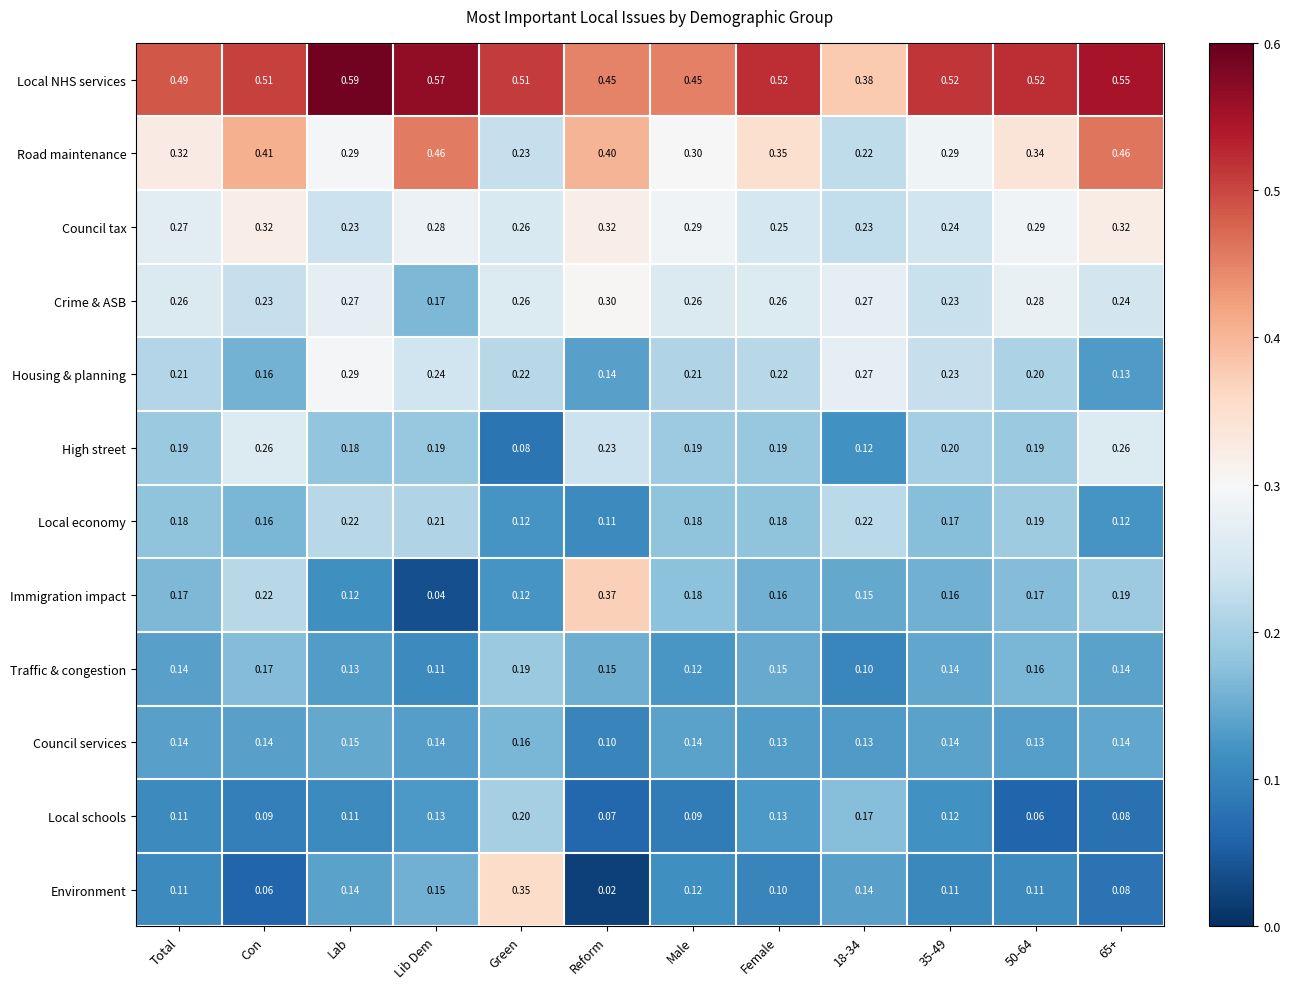

At which label does Housing & planning reach its peak?

Lab